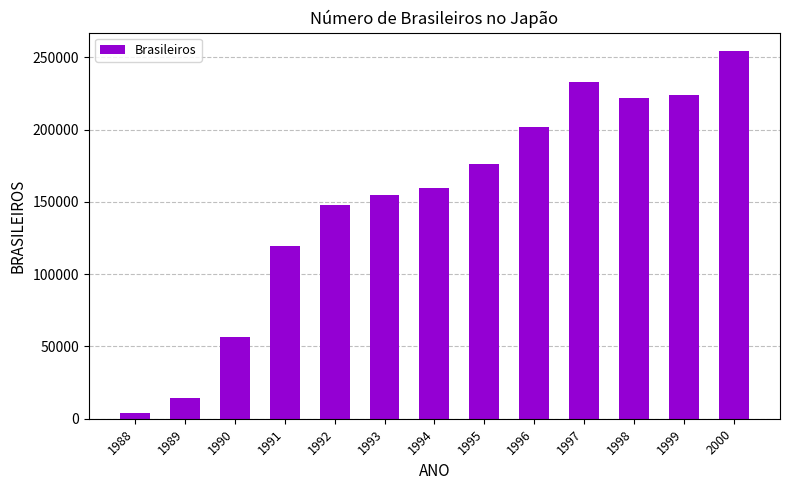

Does the chart contain any negative values?

No